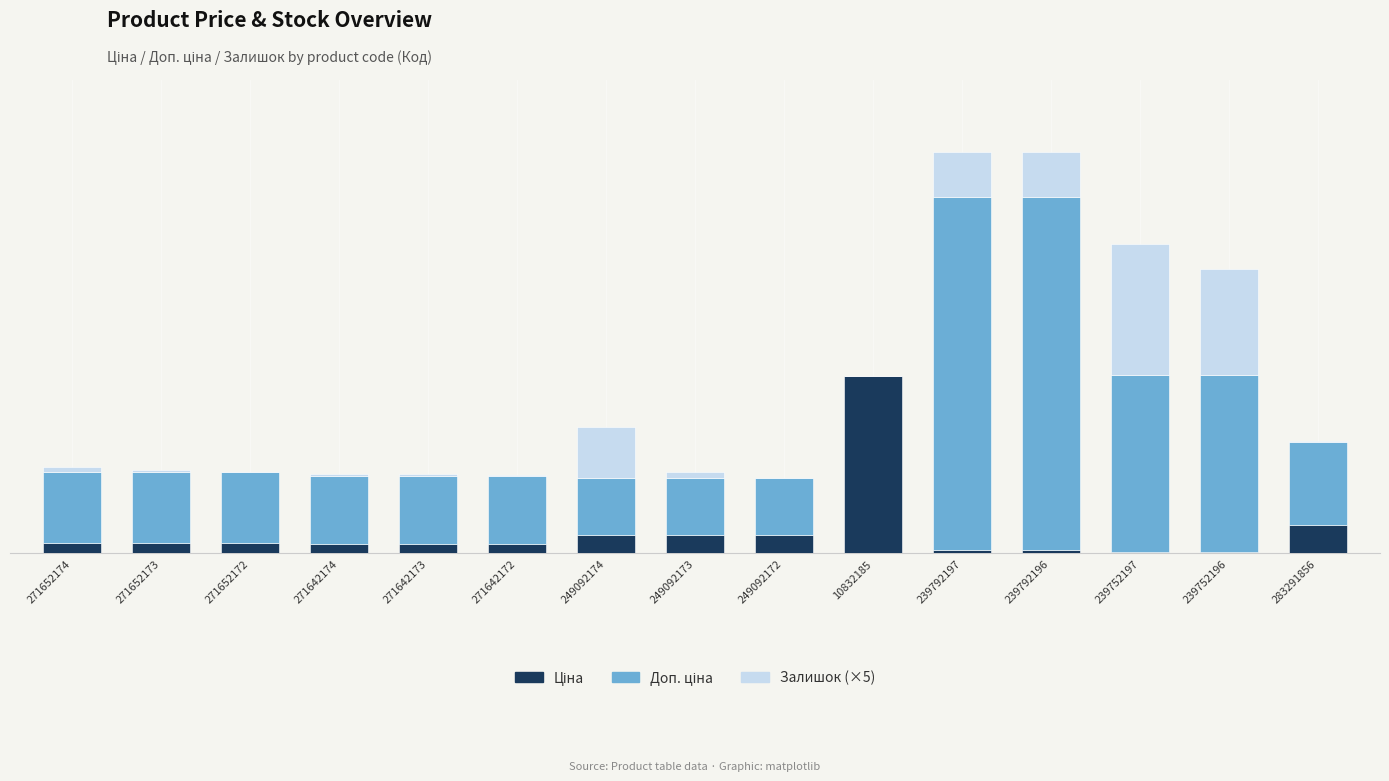

Which has a higher value, 271642174 or 239752196?

271642174